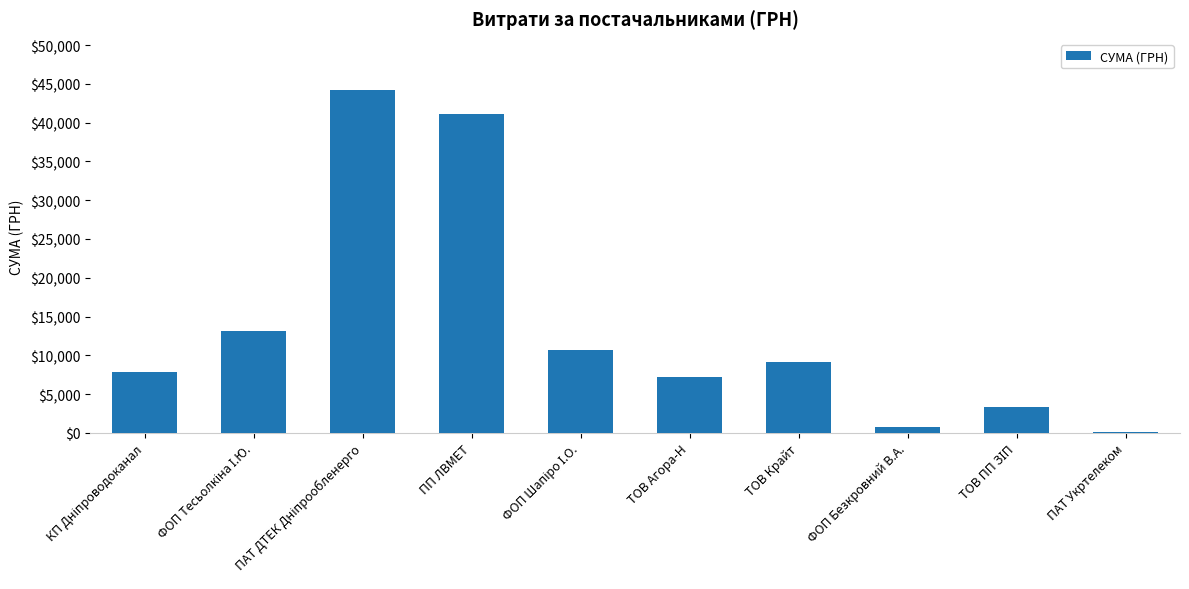

Read the value at ТОВ Крайт.

9101.0